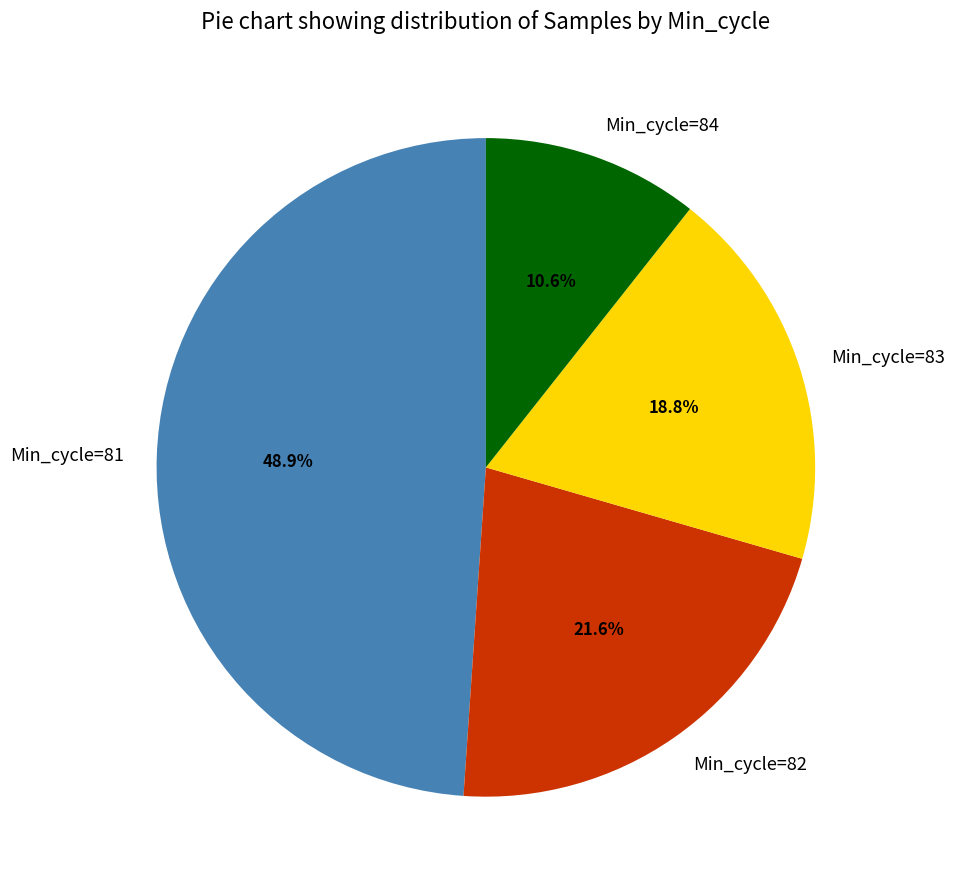

What is the smallest slice in the pie chart?

Min_cycle=84